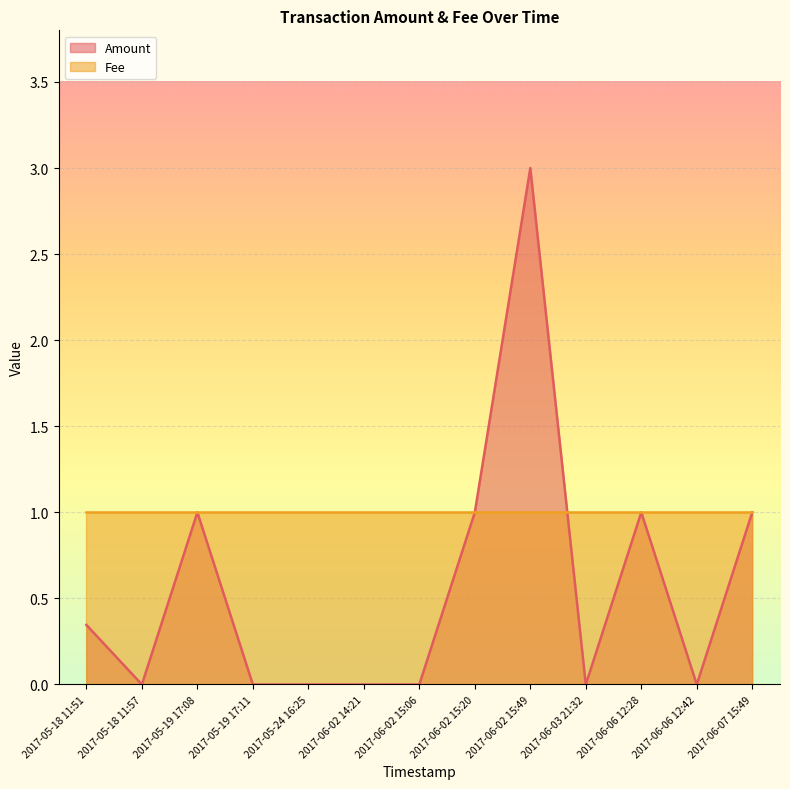

What is the sum of the values at 2017-05-19 17:08 and 2017-06-02 15:49?

4.0